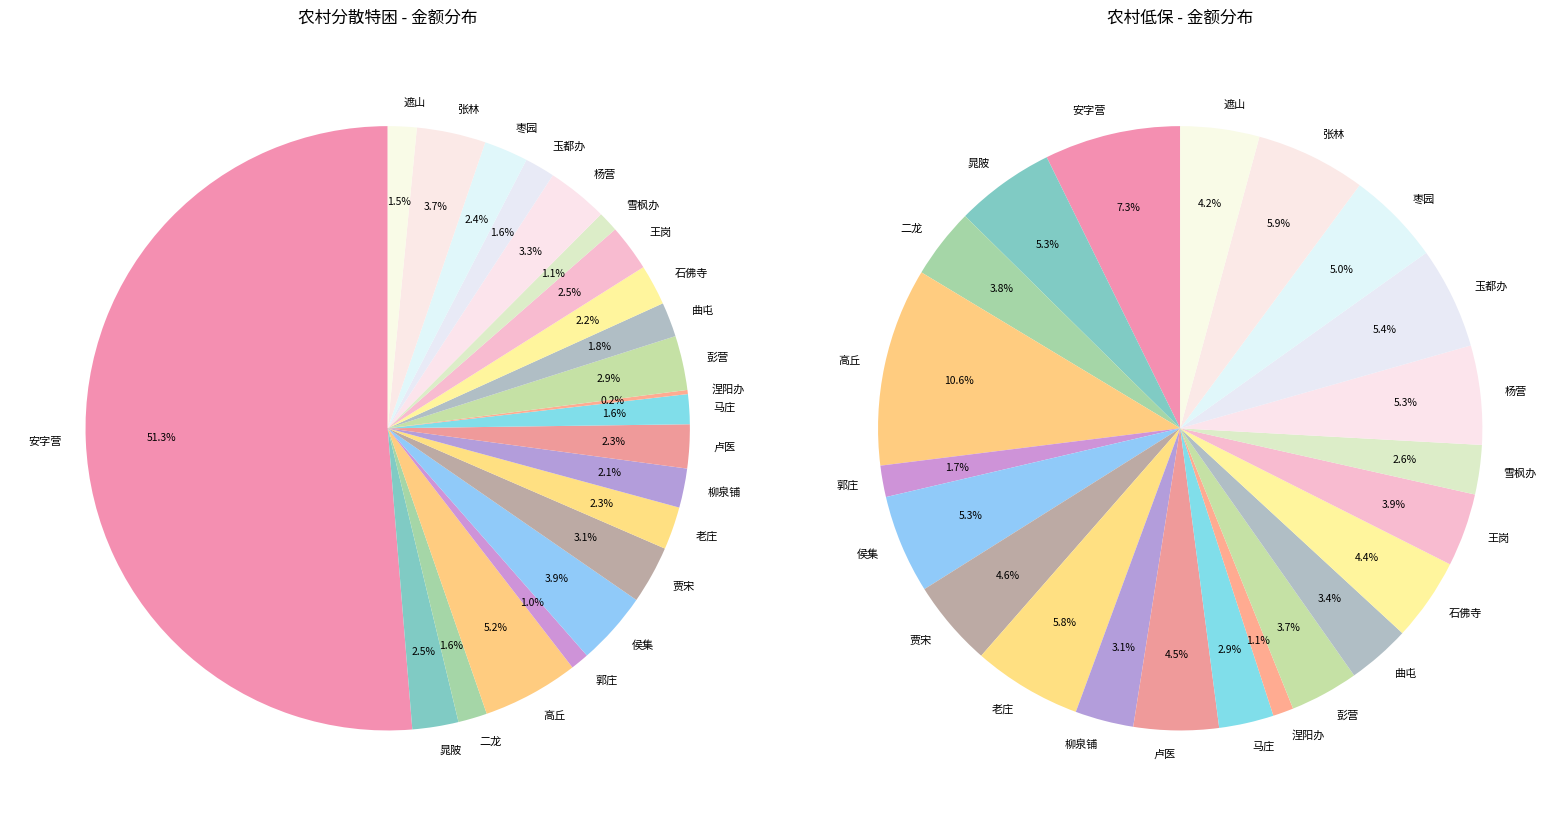

To the nearest percent, what percentage of the pie is 卢医?

2%